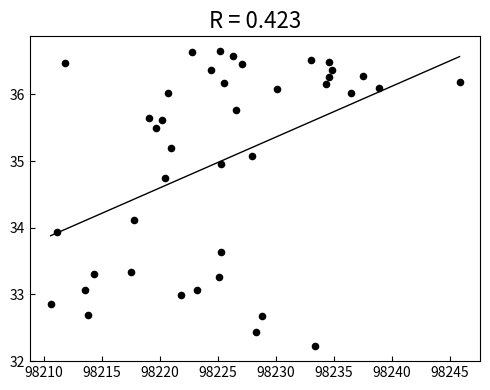

What is the range of Y values (max minus min)?

4.4